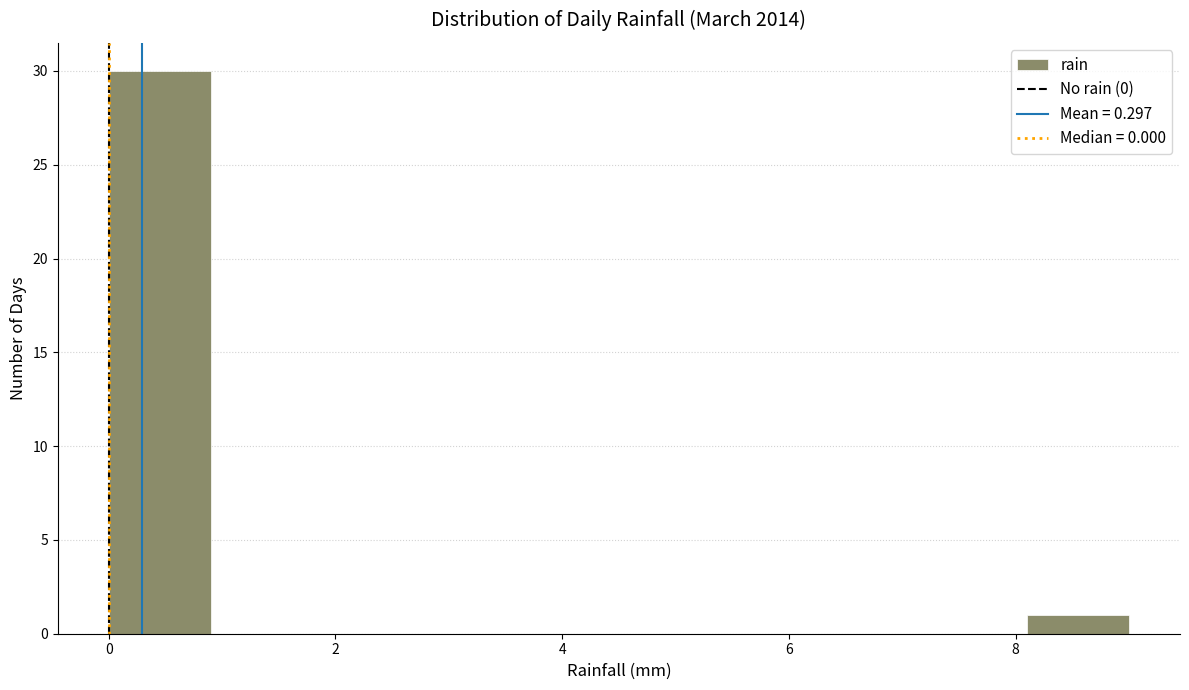

Reading left to right, list every bar in this chart as the range it spans on the x-axis followed by its height. Neither the bar edges nor the heights are printed on the chart, so give them approximately, as read against the axes.

0.0 to 0.9: 30
0.9 to 1.8: 0
1.8 to 2.7: 0
2.7 to 3.6: 0
3.6 to 4.5: 0
4.5 to 5.4: 0
5.4 to 6.3: 0
6.3 to 7.2: 0
7.2 to 8.1: 0
8.1 to 9.0: 1